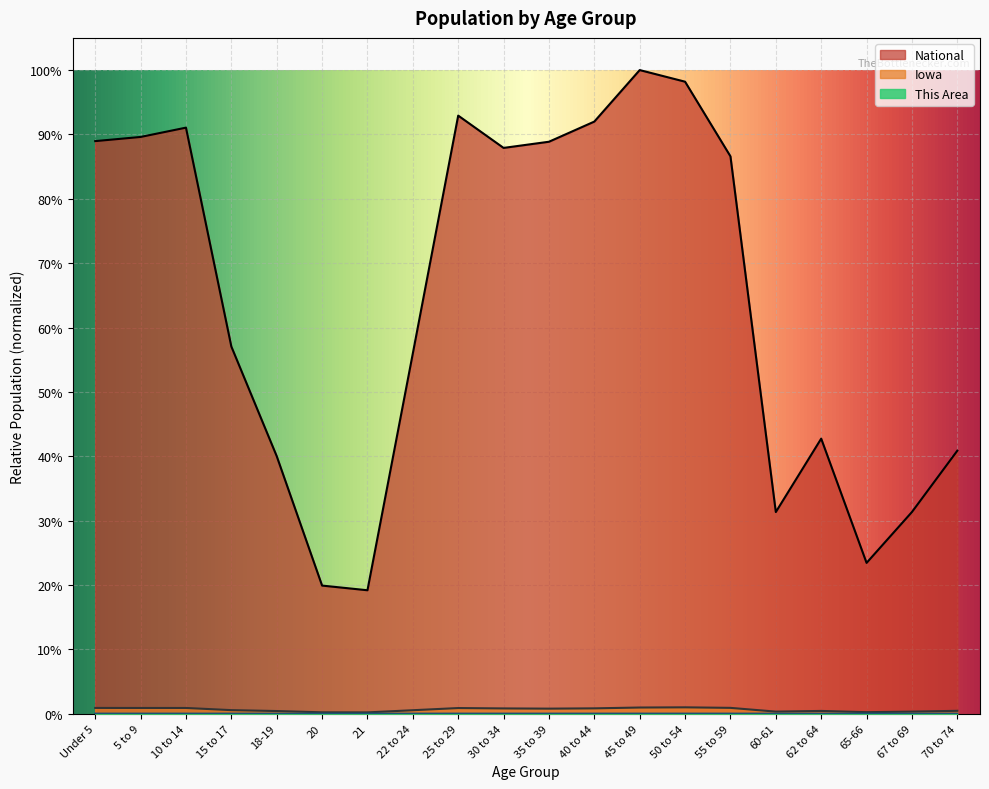

True or false: Iowa and National intersect in this chart.

False